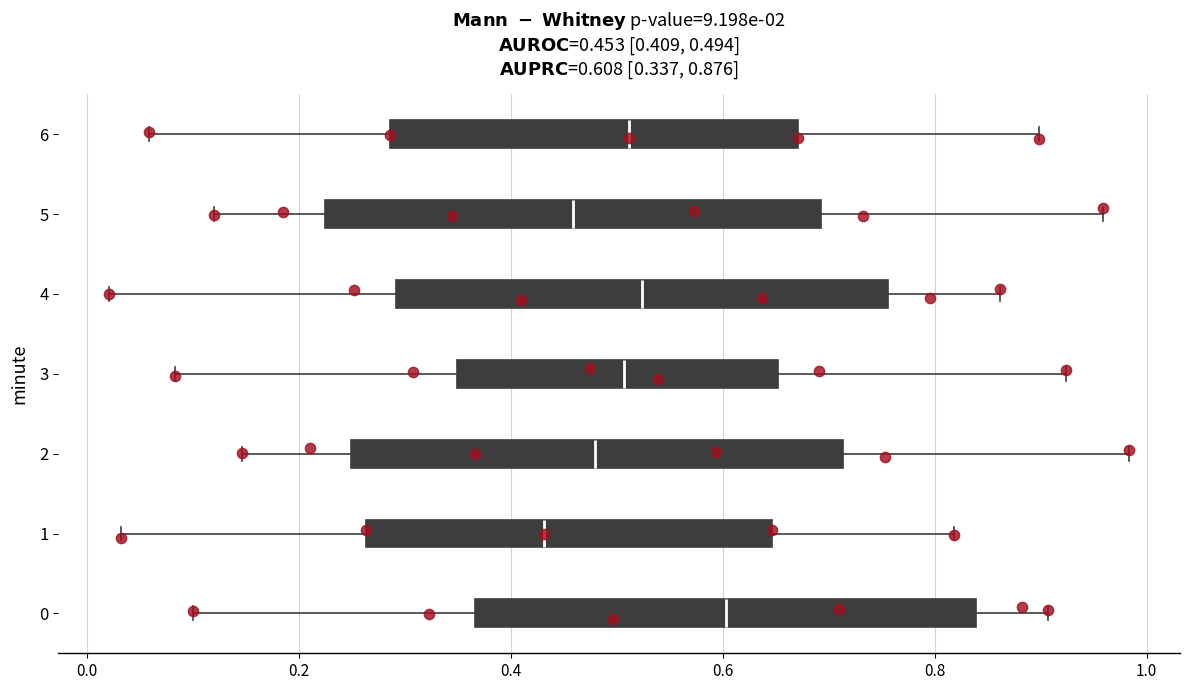

Which box has the furthest to the right median line?

0